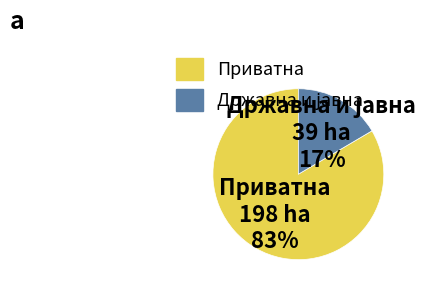

To the nearest percent, what is the average slice percentage?

50%